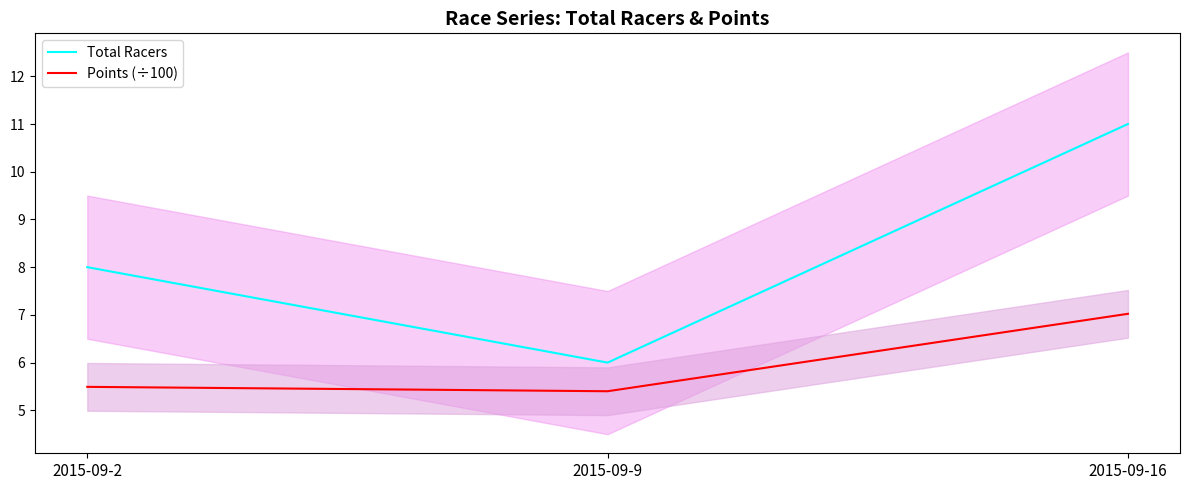

List the series in order of their peak value, lowest first.

Points (÷100), Total Racers